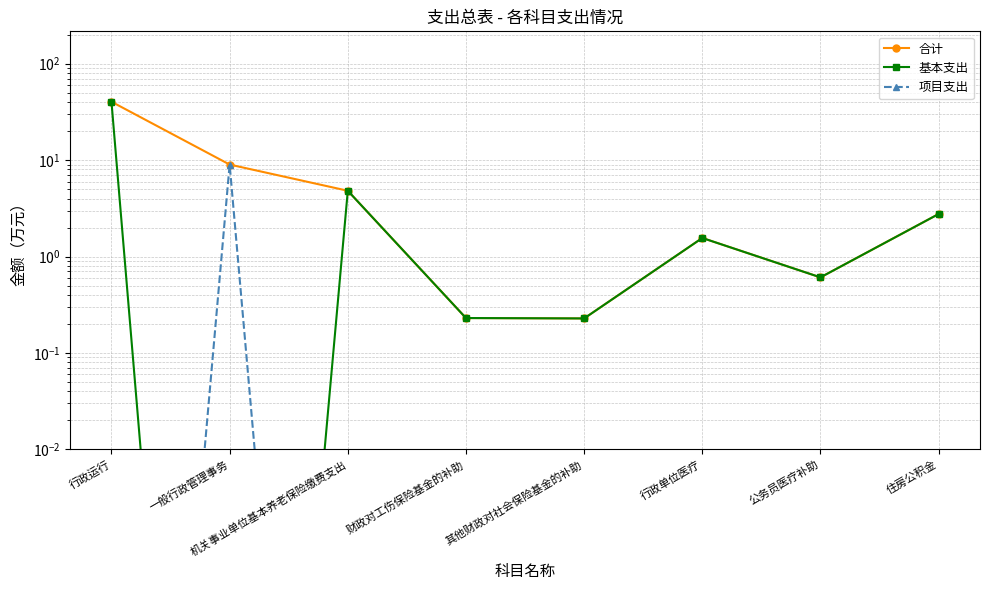

True or false: 合计 and 基本支出 cross at least once.

False